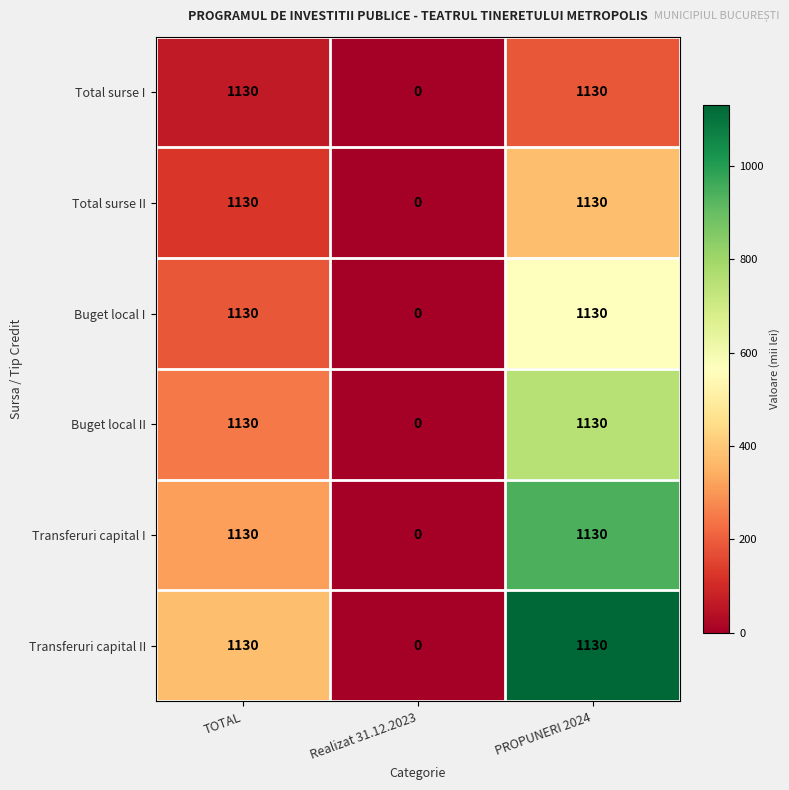

Reading left to right, what are all the values shown in this chart?

Total surse I: 1130	0	1130
Total surse II: 1130	0	1130
Buget local I: 1130	0	1130
Buget local II: 1130	0	1130
Transferuri capital I: 1130	0	1130
Transferuri capital II: 1130	0	1130